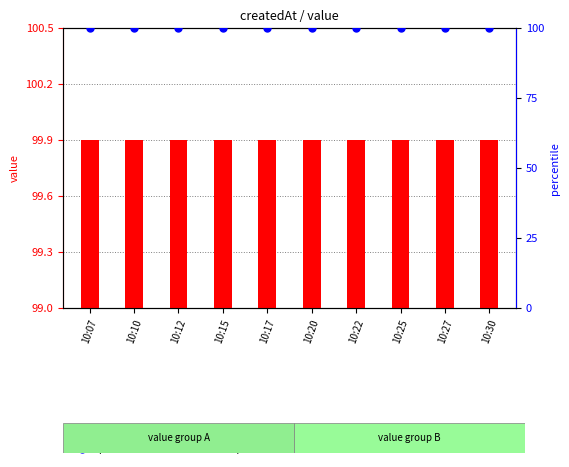

Which series has the largest total across all categories?

percentile rank within the sample